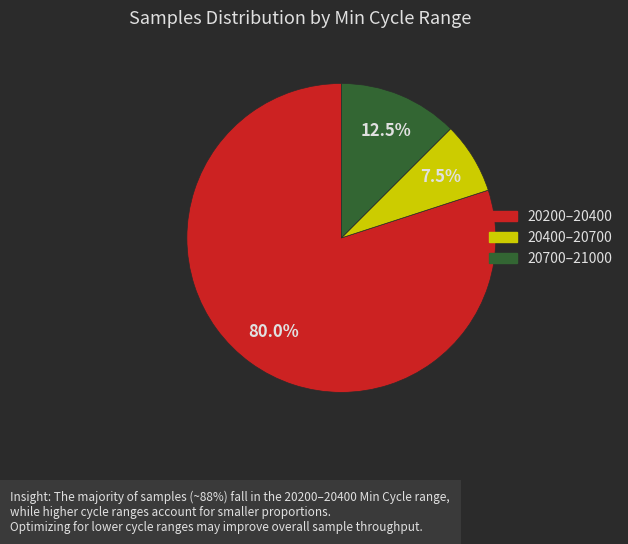

Is there a majority slice in this chart?

Yes